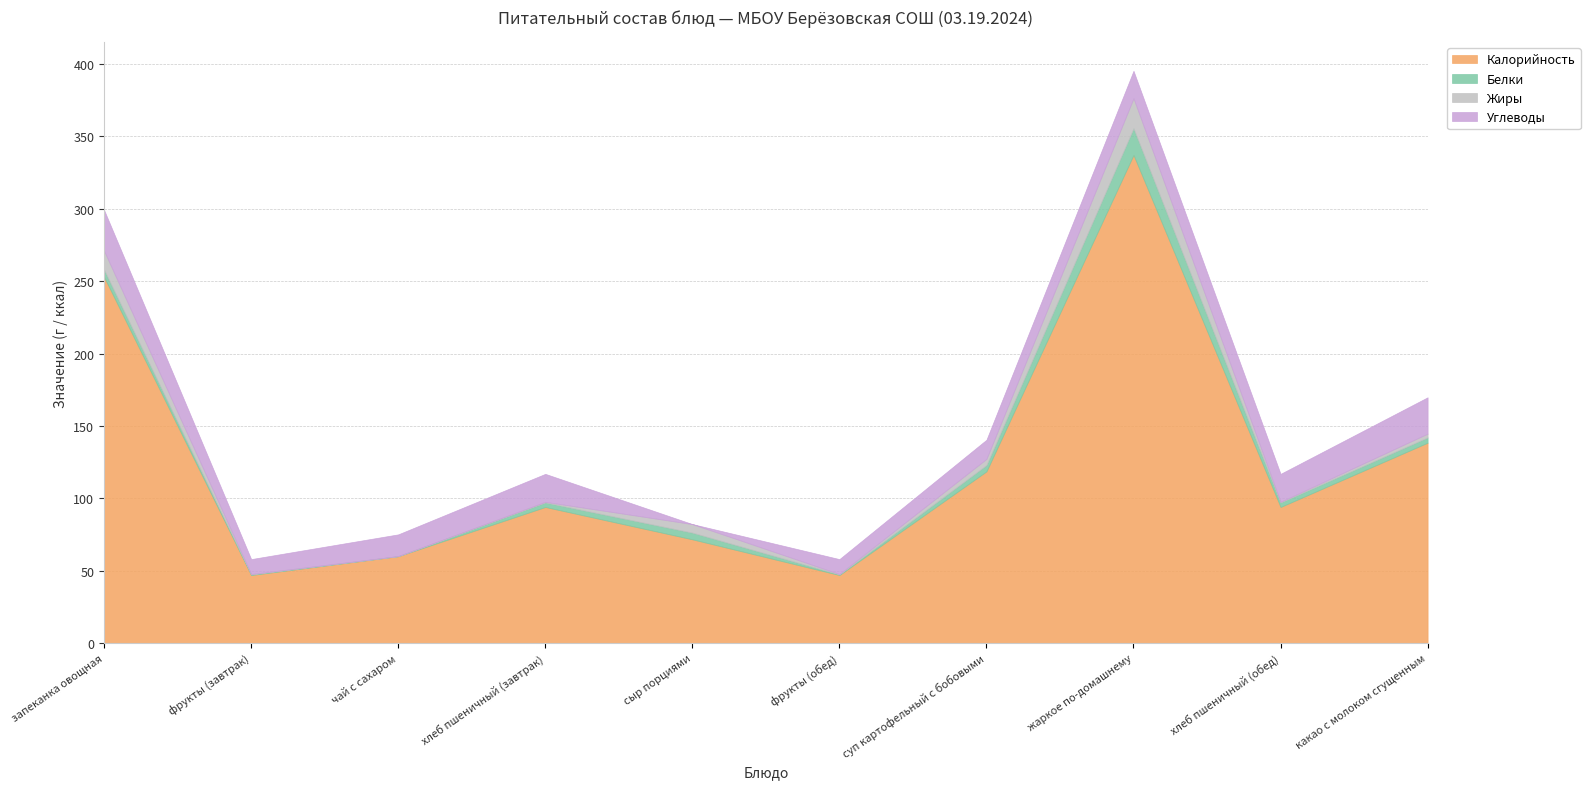

What is the difference between the maximum and minimum values in the Калорийность series?

290.1